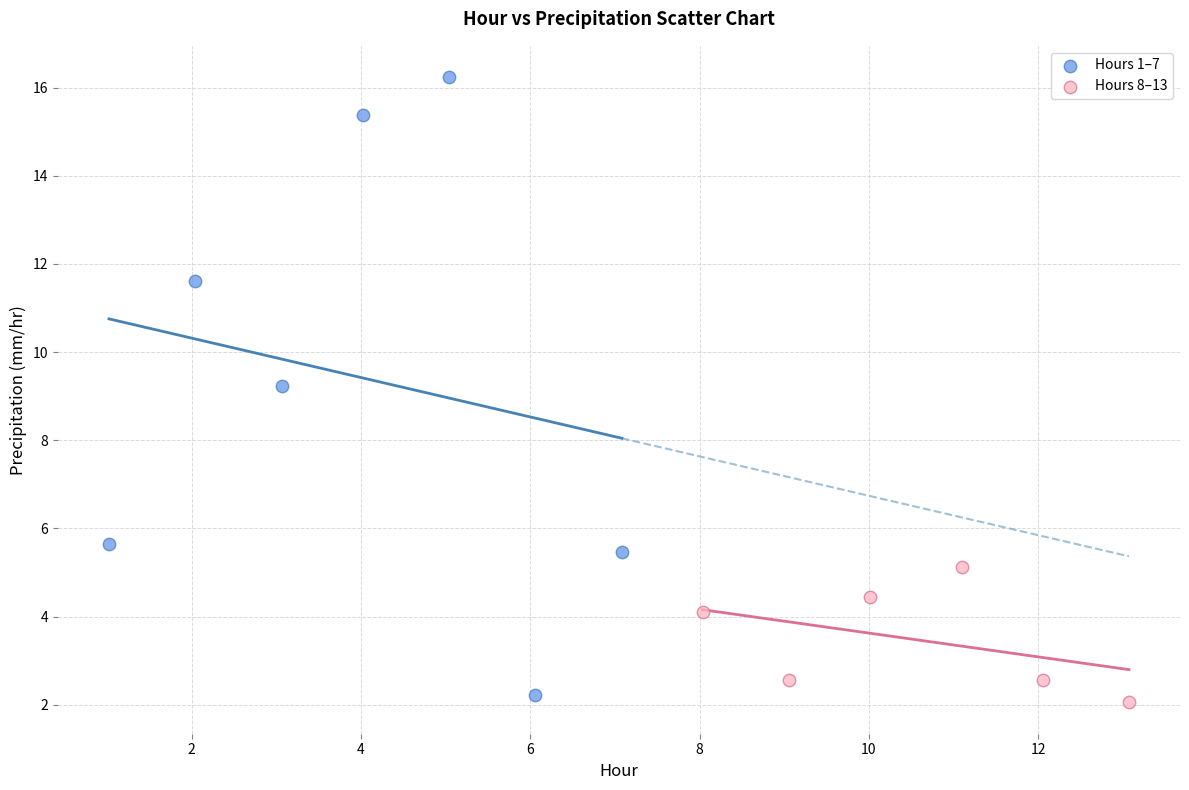

Which series has the widest spread of Y values?

Hours 1–7